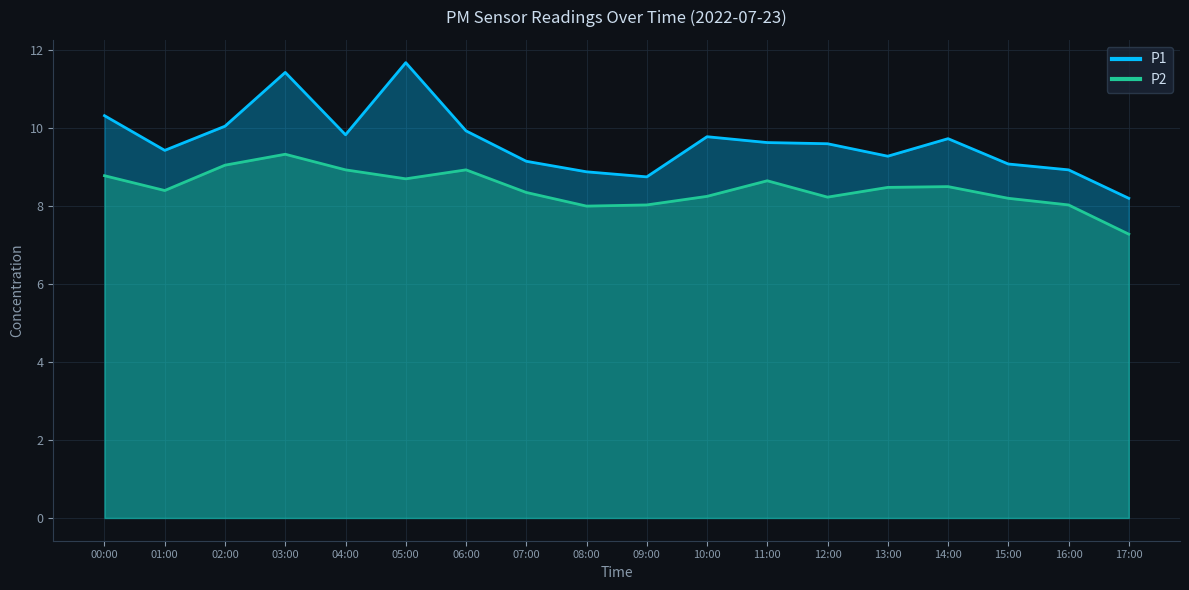

What is the highest value of the P2 series?

9.3